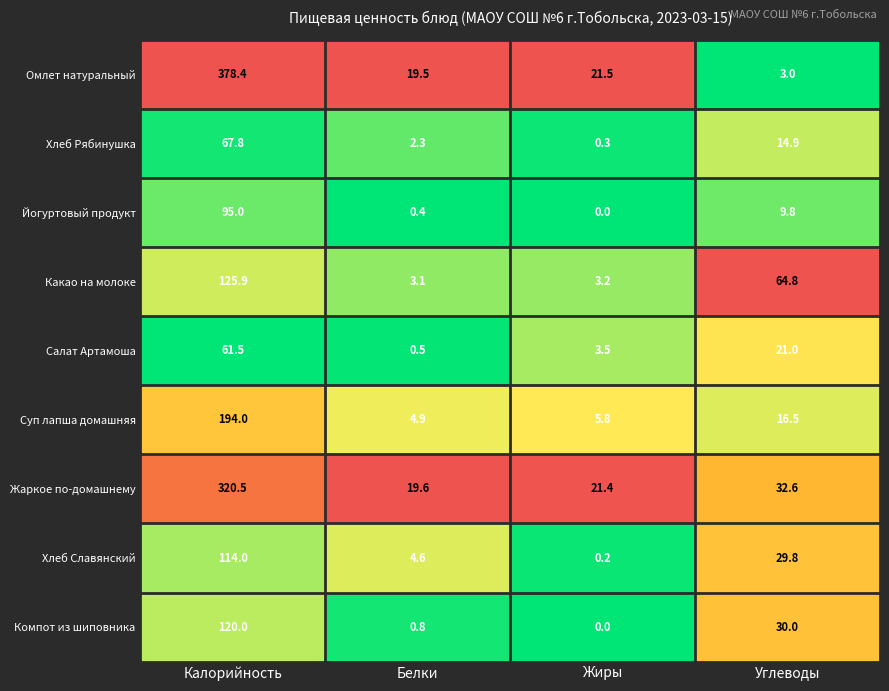

What is the difference between the highest and lowest values at Углеводы?

61.8